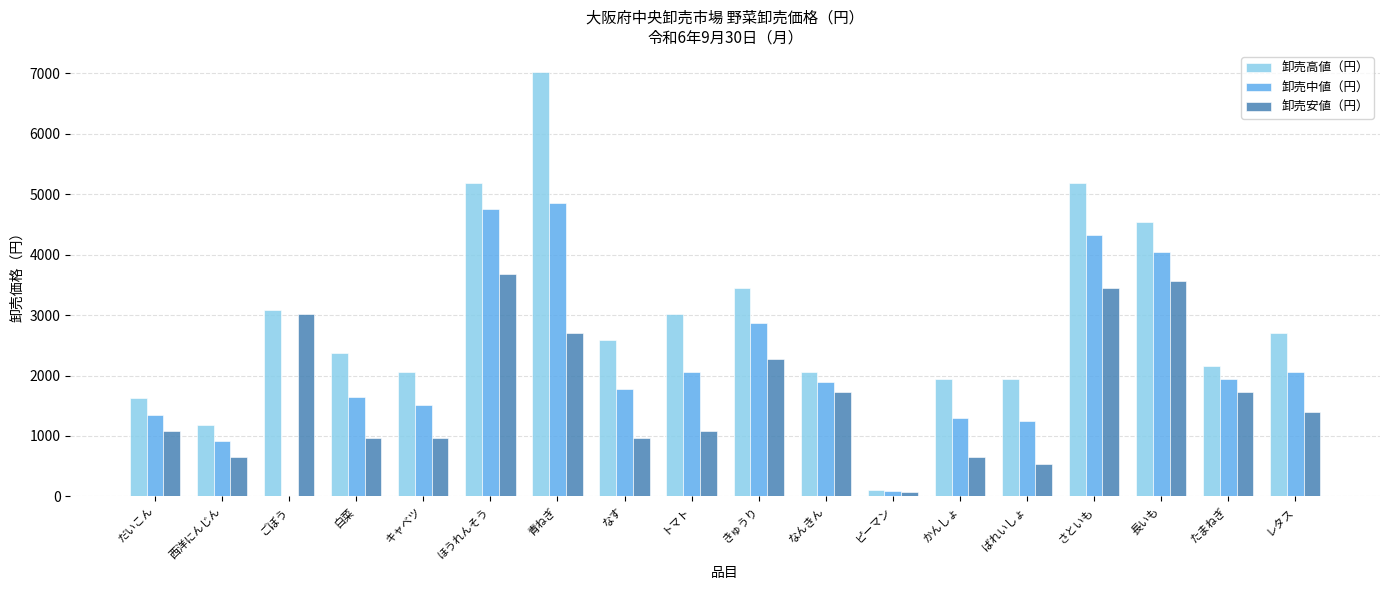

The value of 卸売中値（円） at ごぼう is 2695. True or false?

False